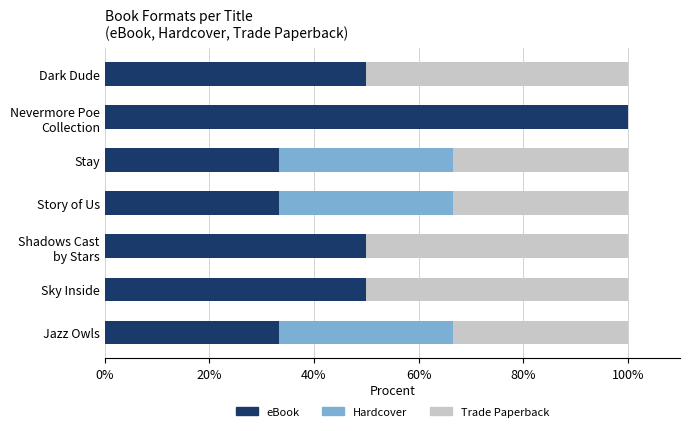

What is the total value across all series at Sky Inside?

100.0